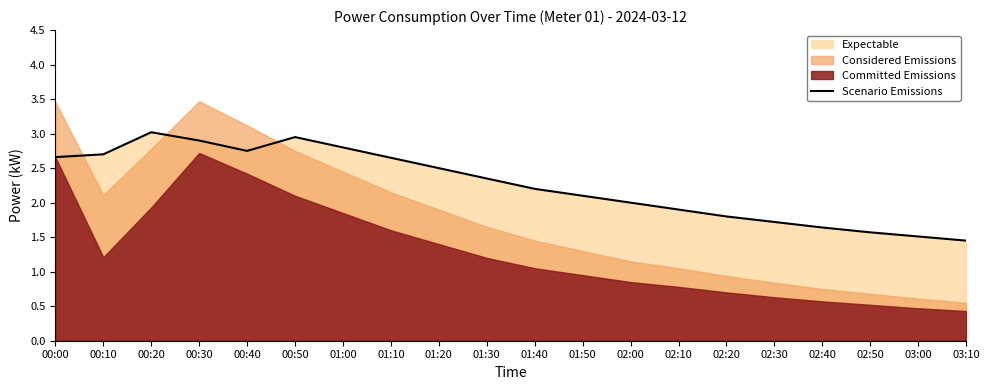

Rank the categories by value from highest to lowest.

00:20, 00:50, 00:30, 01:00, 00:40, 00:10, 00:00, 01:10, 01:20, 01:30, 01:40, 01:50, 02:00, 02:10, 02:20, 02:30, 02:40, 02:50, 03:00, 03:10